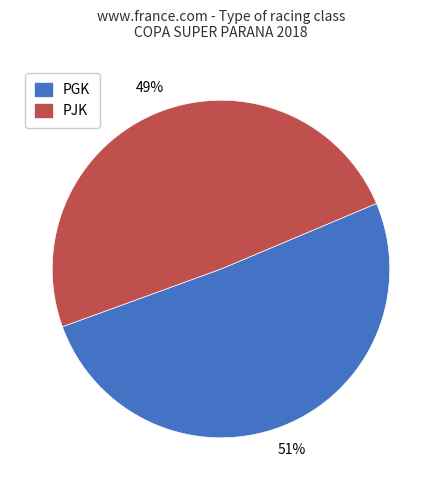

How many slices are in this pie chart?

2